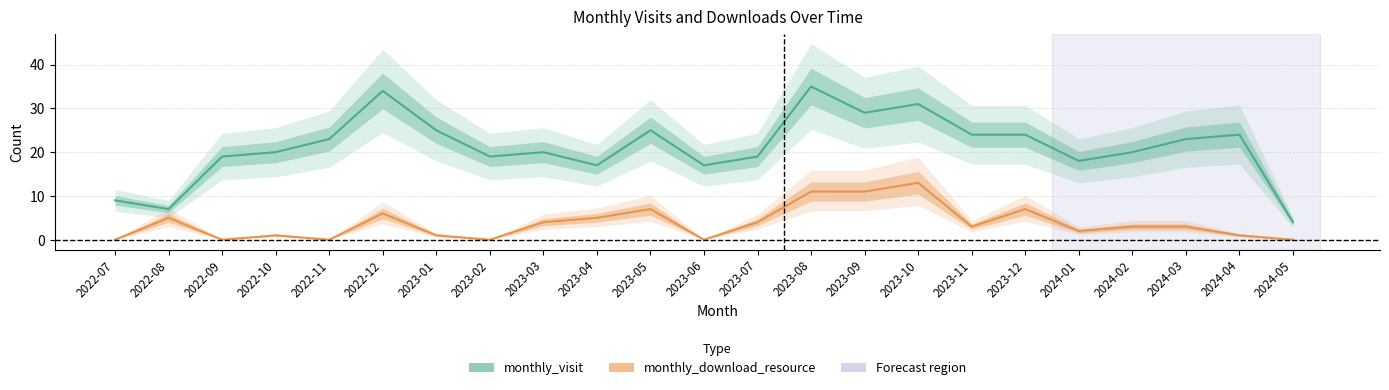

At how many categories does at least one series exceed 3?

23